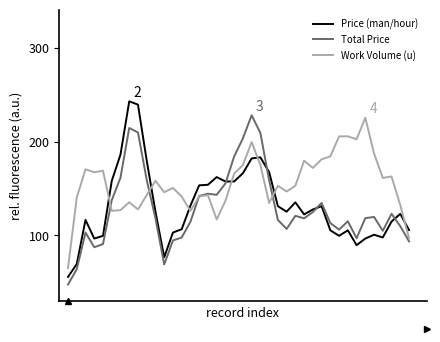

Does the chart display data point markers on the line(s)?

No